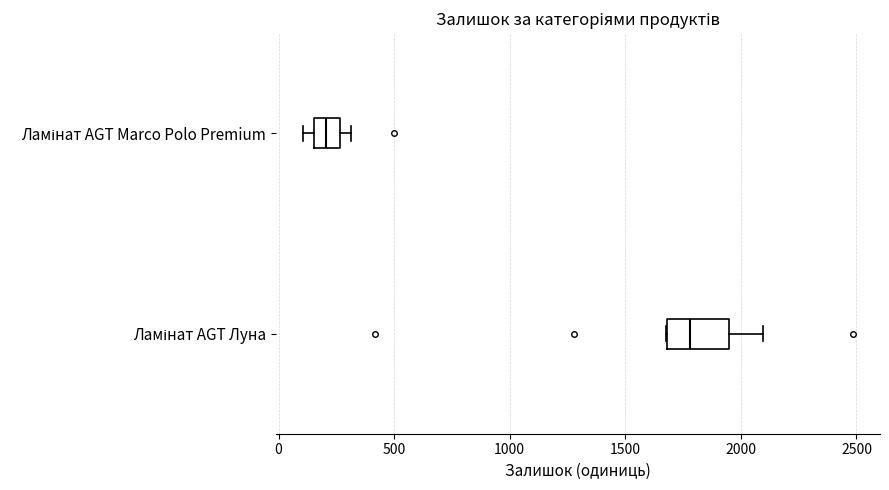

Reading bottom to top, read every box against the x-axis: the position of its median line, the range the box covers, and the ends of its whiskers. The values are not printed on the chart, so give them approximately, as read against the axis.

Ламінат AGT Луна: median 1800, box 1700 to 1950, whiskers 1700 to 2100
Ламінат AGT Marco Polo Premium: median 200, box 150 to 250, whiskers 100 to 300